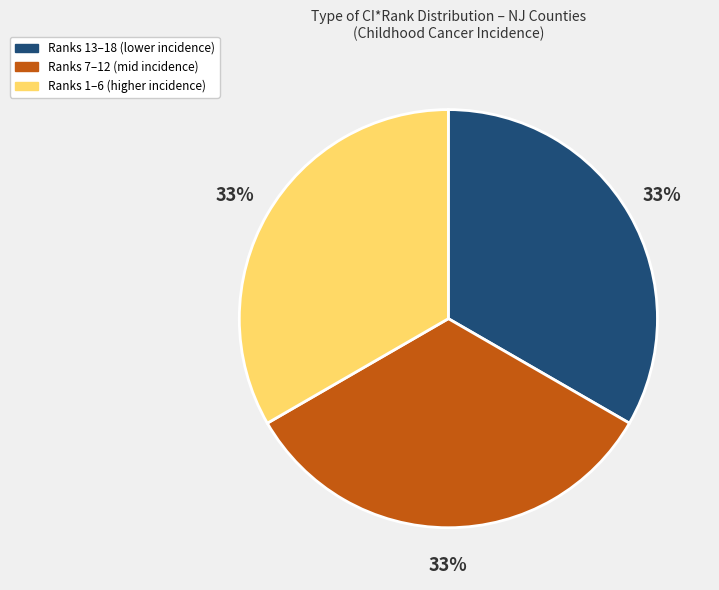

To the nearest percent, what is the average slice percentage?

33%